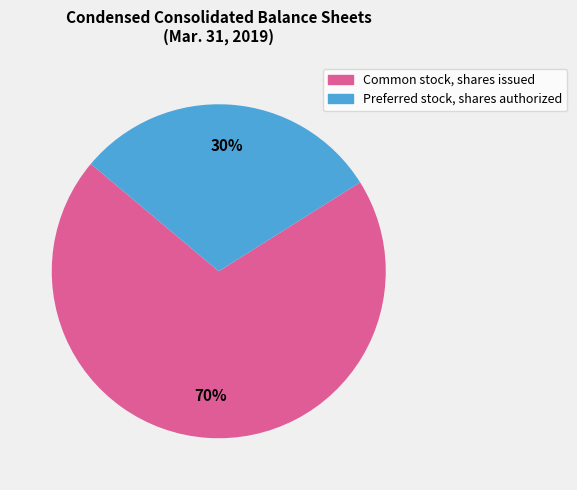

What percentage is the Common stock, shares issued slice, to the nearest percent?

70%